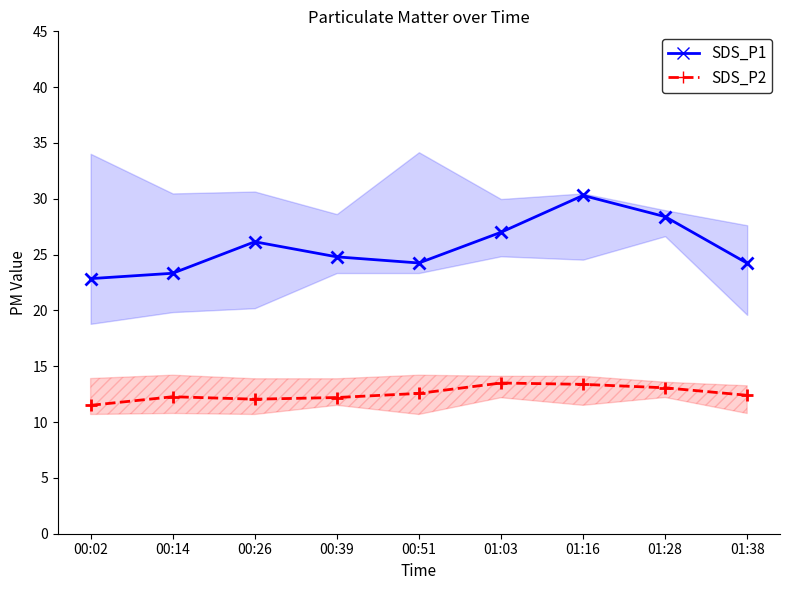

The SDS_P2 series shows 12.4 at 01:38. True or false?

True